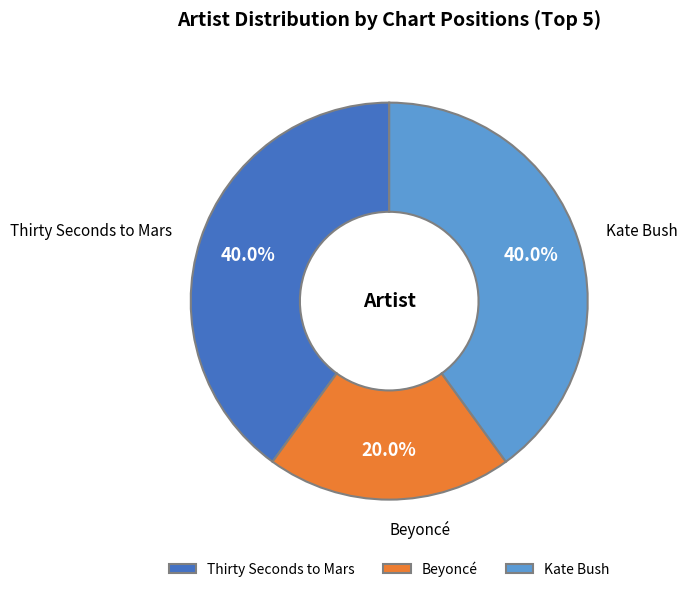

Is there any slice that represents more than half of the pie?

No